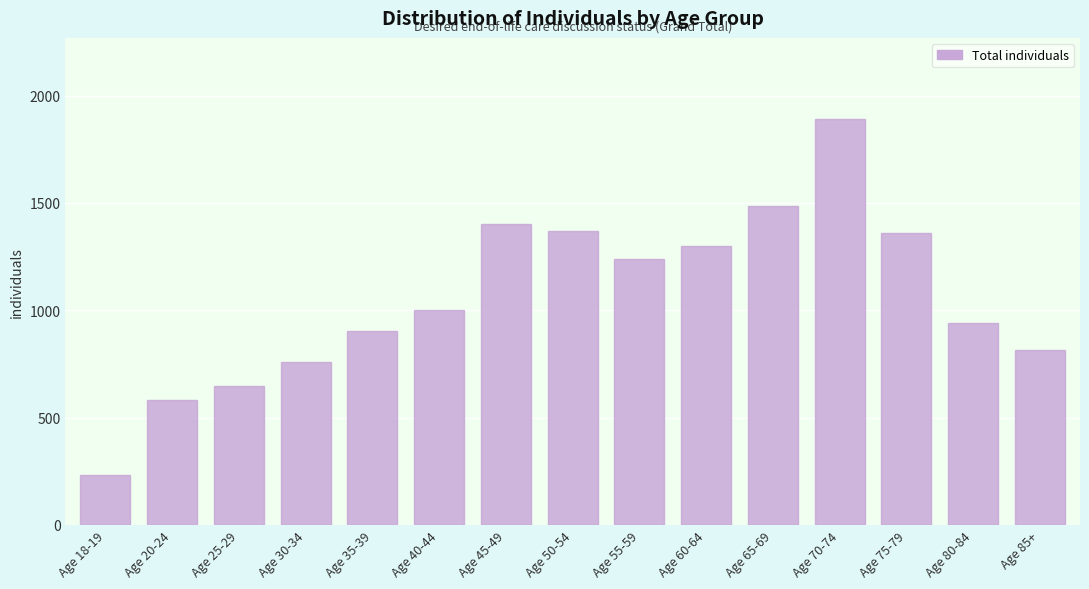

Reading left to right, transcribe all the data shown in this chart.

Age 18-19=234	Age 20-24=582	Age 25-29=646	Age 30-34=761	Age 35-39=904	Age 40-44=1002	Age 45-49=1403	Age 50-54=1368	Age 55-59=1239	Age 60-64=1300	Age 65-69=1486	Age 70-74=1891	Age 75-79=1358	Age 80-84=942	Age 85+=813